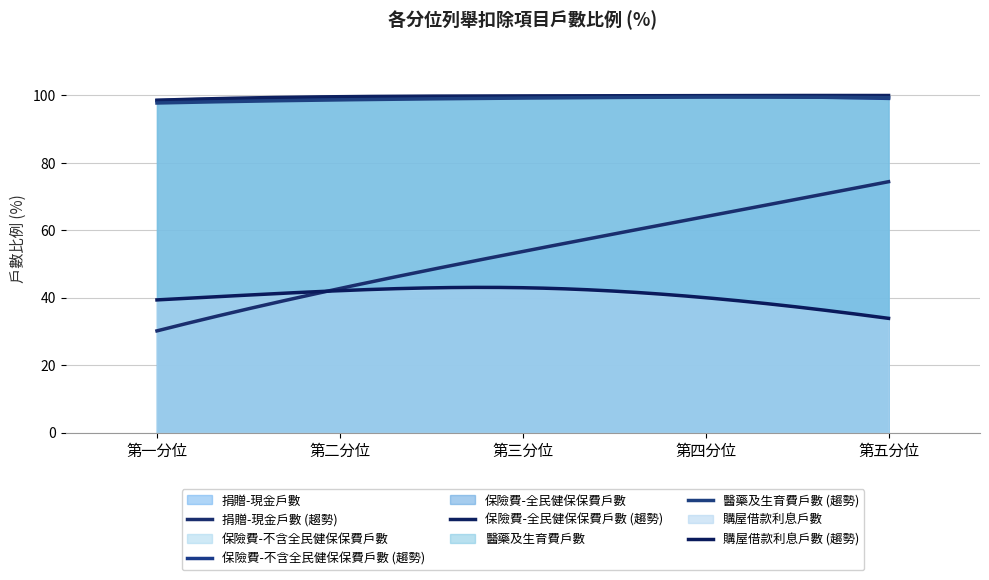

List the labels in order of 購屋借款利息戶數 value, largest first.

第三分位, 第二分位, 第四分位, 第一分位, 第五分位